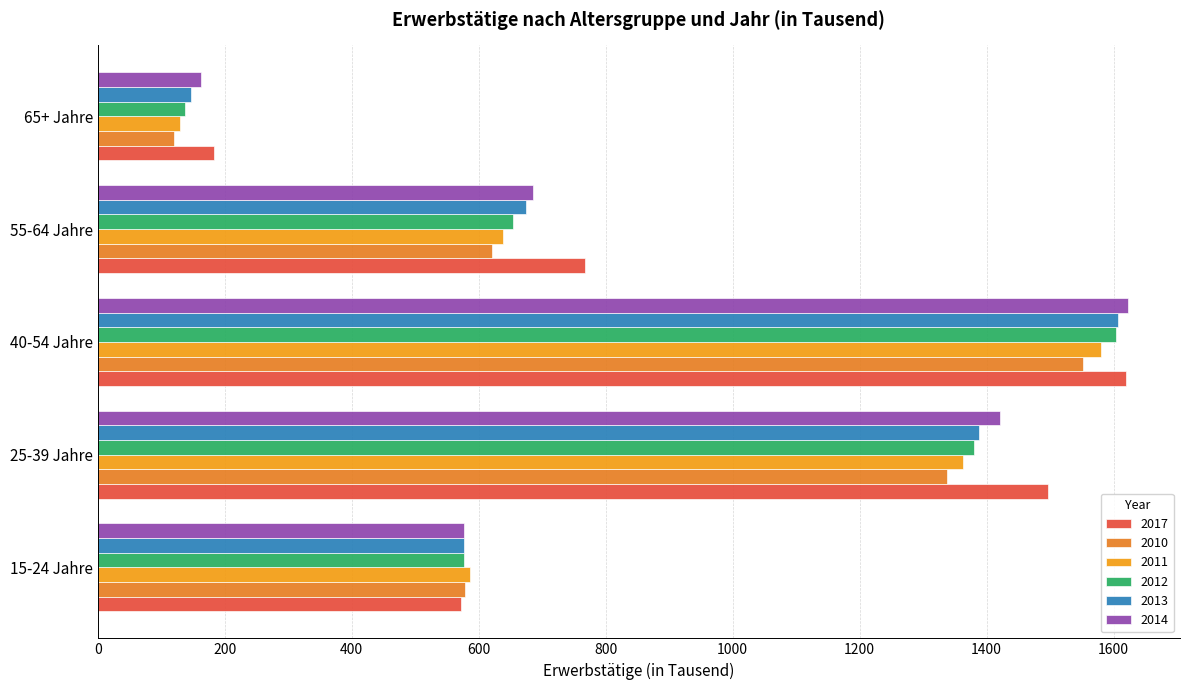

The value of 2010 at 25-39 Jahre is 2113.2. True or false?

False